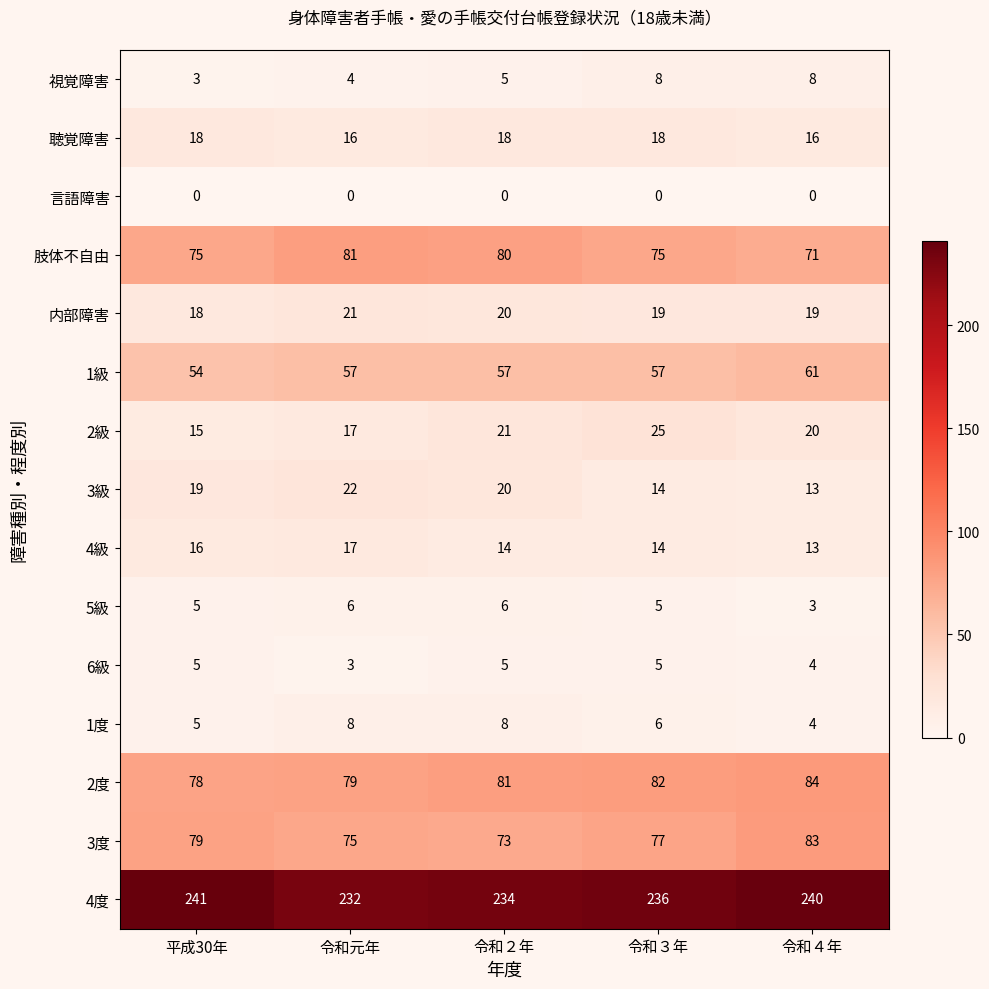

The value of 1度 at 令和２年 is 8. True or false?

True